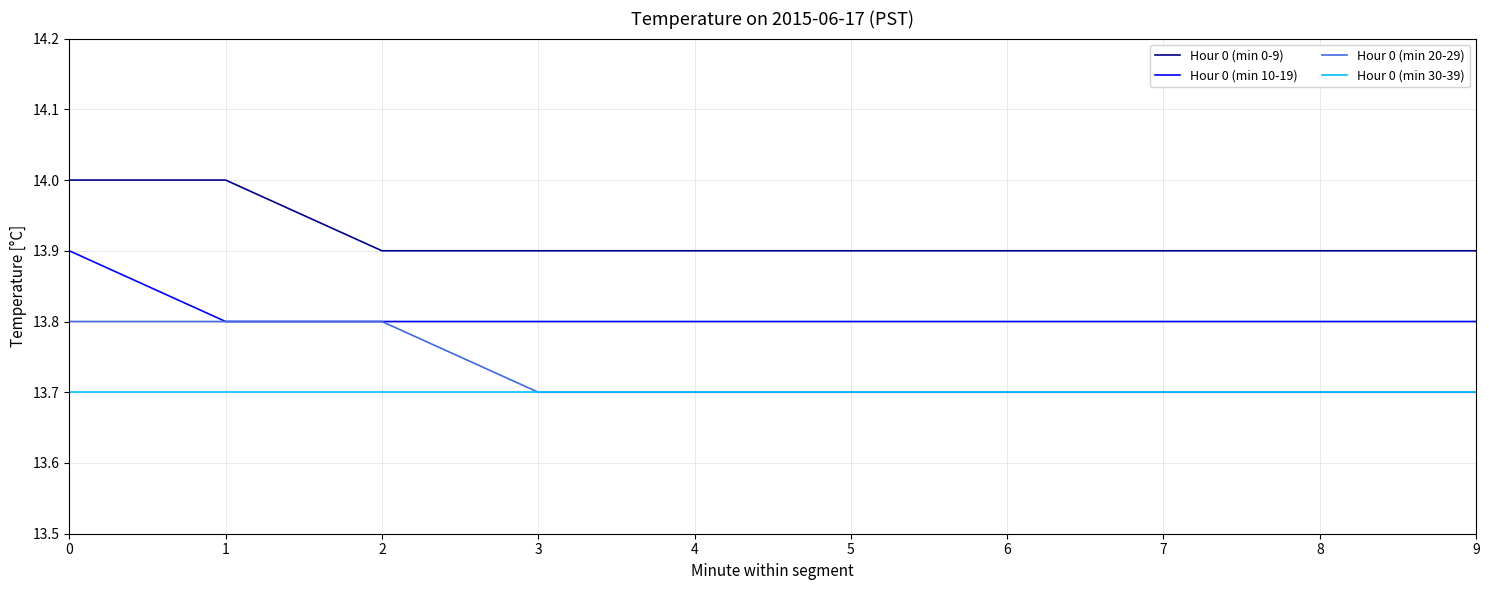

True or false: Hour 0 (min 0-9) and Hour 0 (min 10-19) intersect in this chart.

False